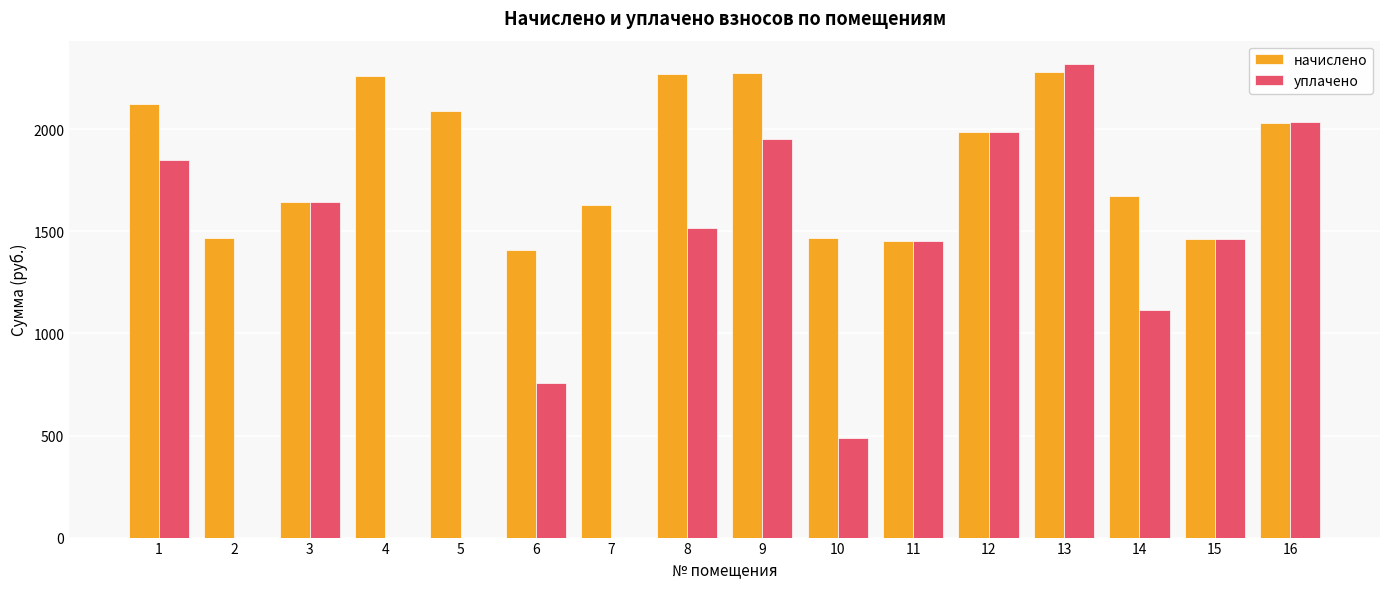

What is the sum of all уплачено values?

18578.4